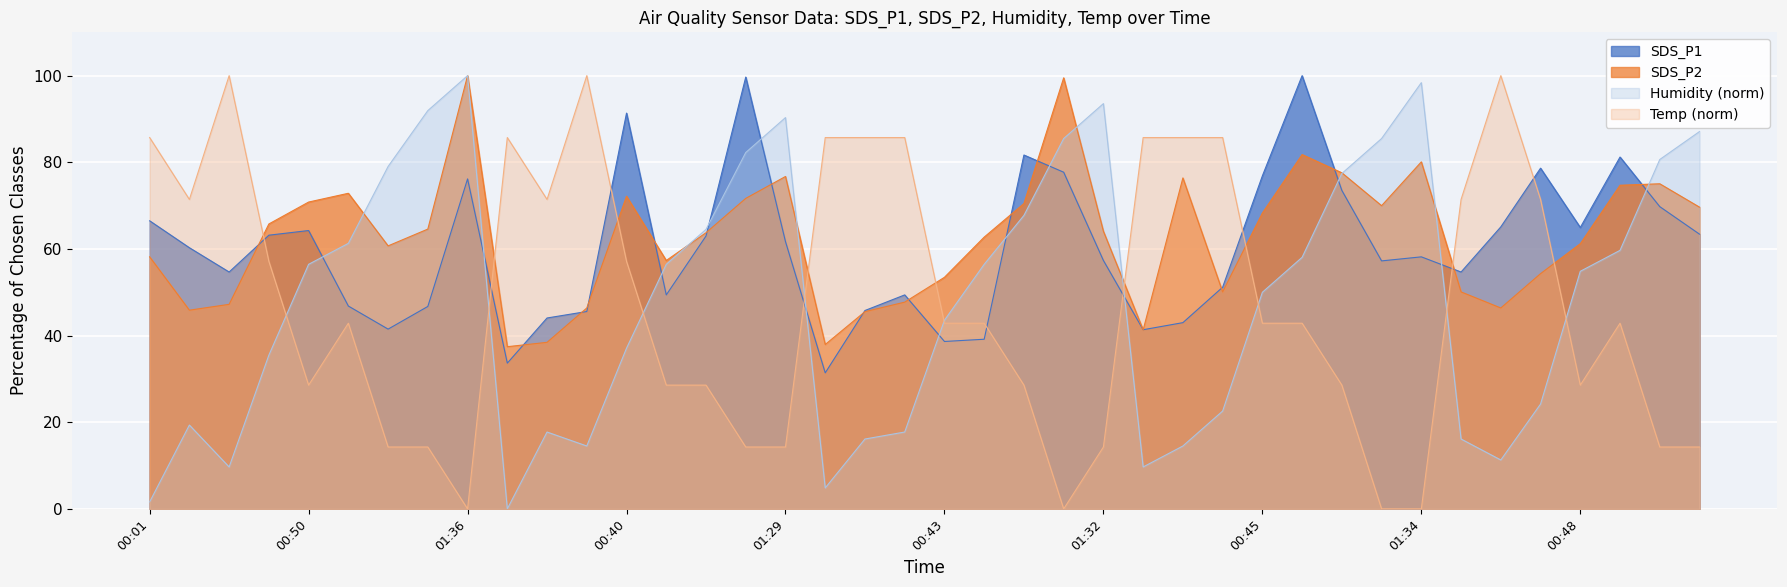

At which label is SDS_P1 closest to 65?

00:48